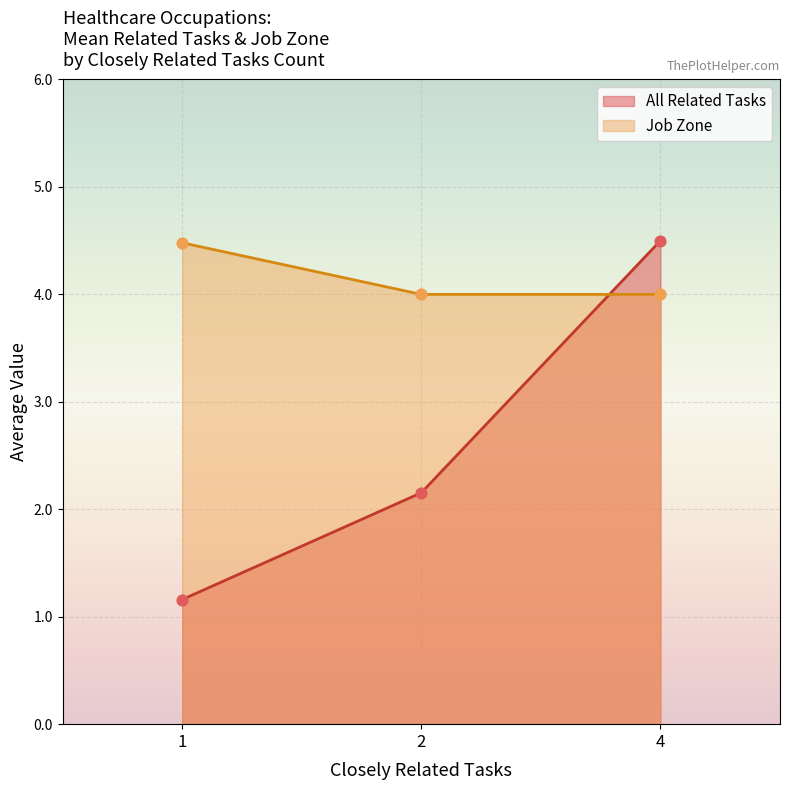

Between 2 and 4, which is larger?

4